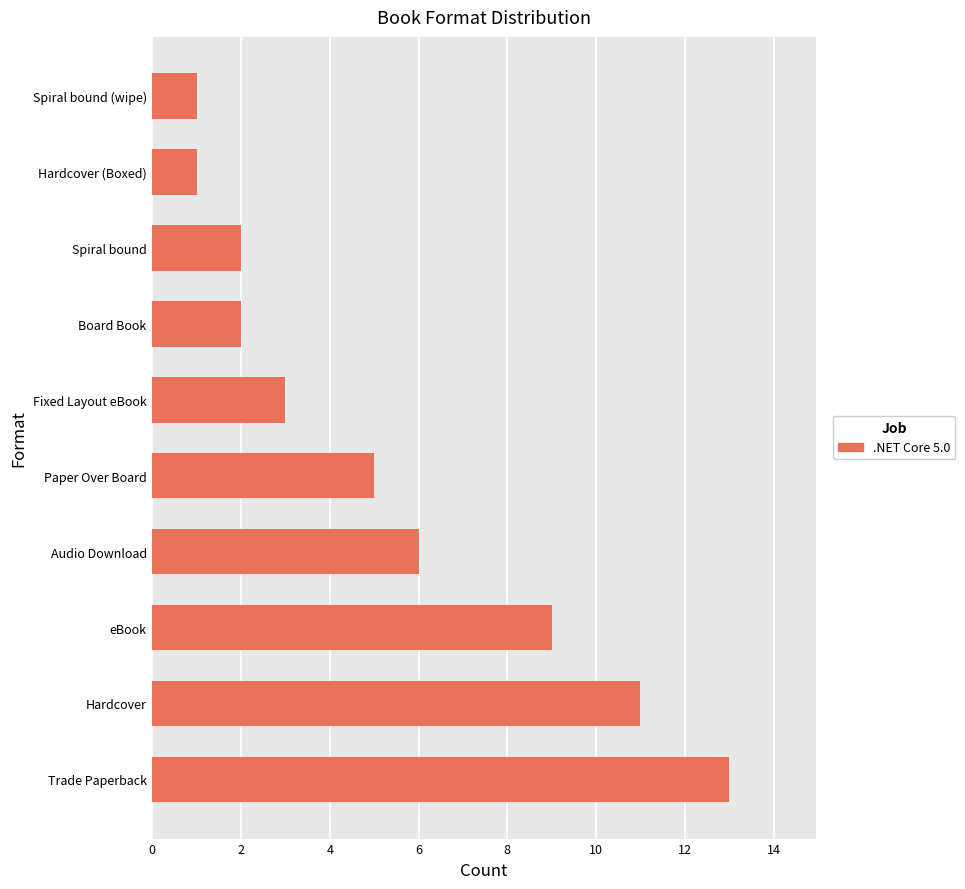

Approximately how many times larger is the value at Trade Paperback compared to Spiral bound?

6.5